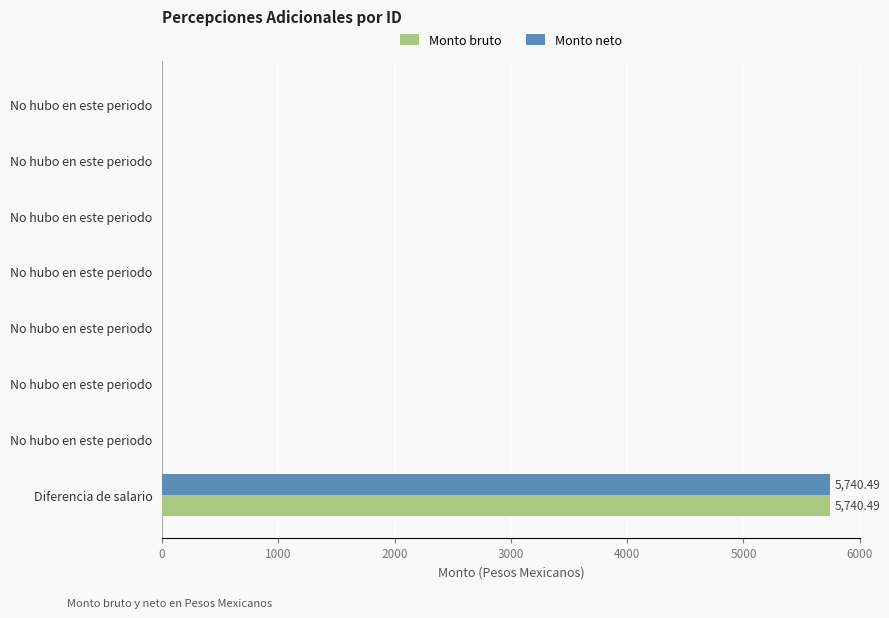

What are all the series names shown in the legend?

Monto bruto, Monto neto